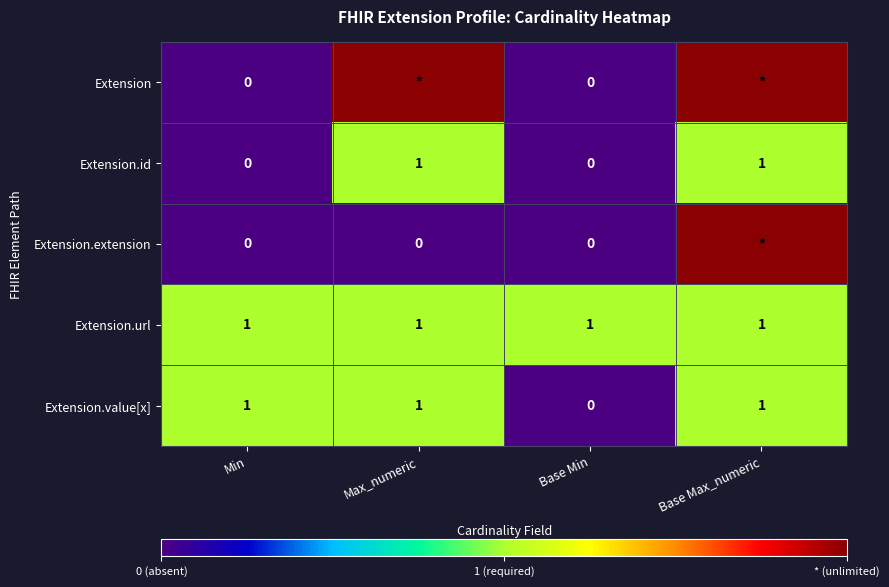

What is the difference between the maximum and minimum values in the Extension.id series?

1